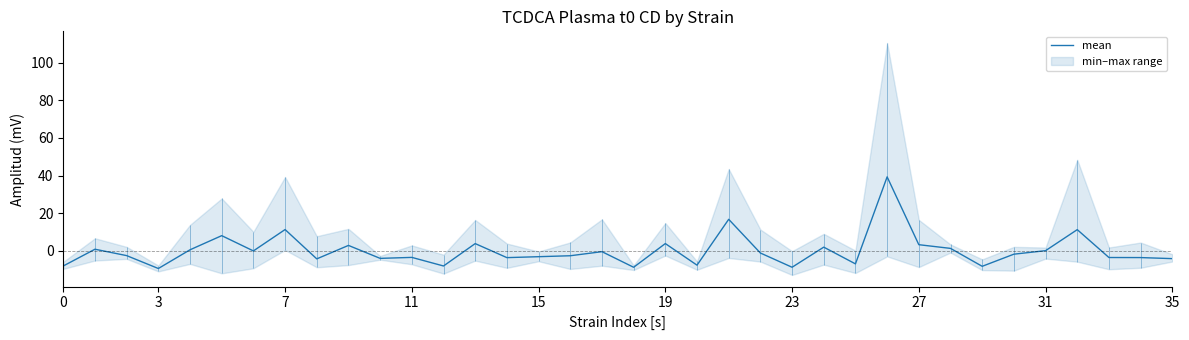

Where is the data nearest to the value 14?

21